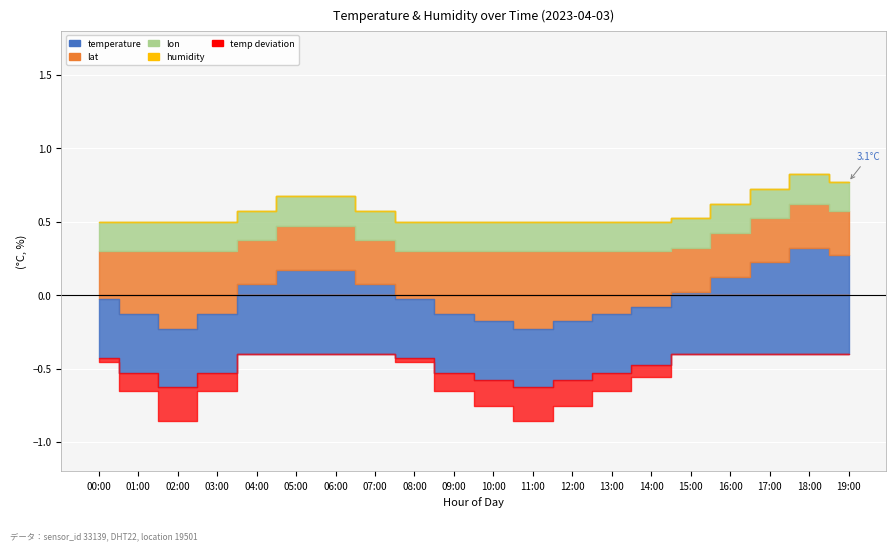

True or false: humidity has a value of 34.6 at 01:00.

False